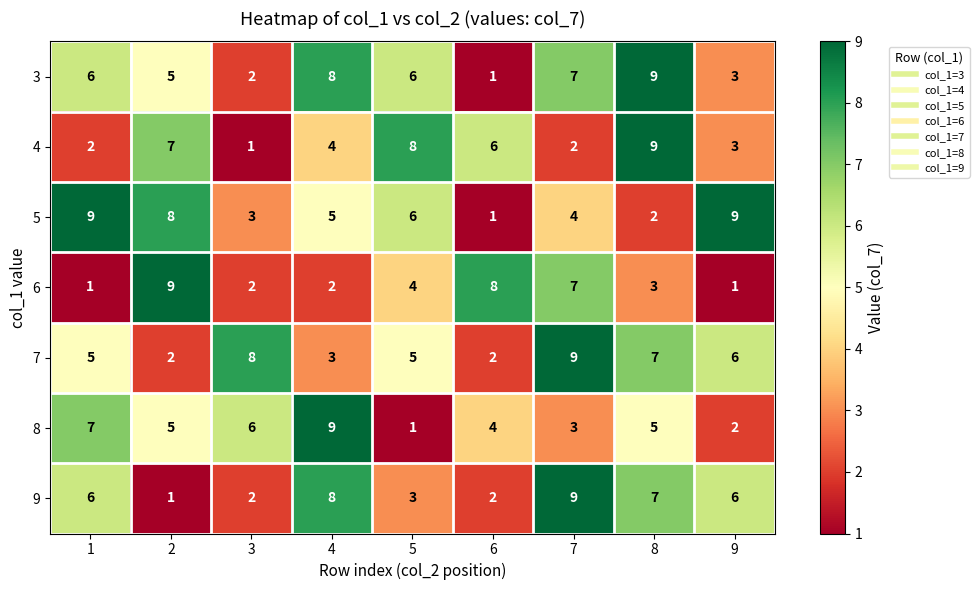

True or false: 5 has a value of 2 at 7.

False